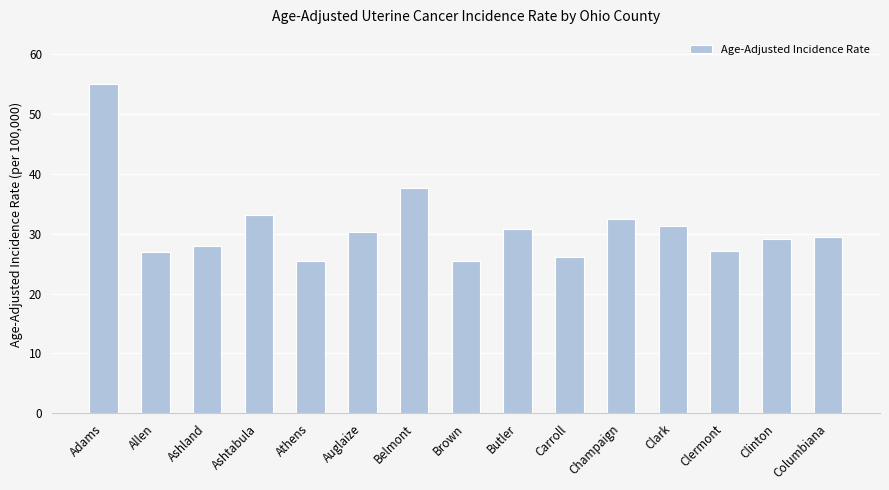

True or false: the data shows 10.6 at Athens.

False